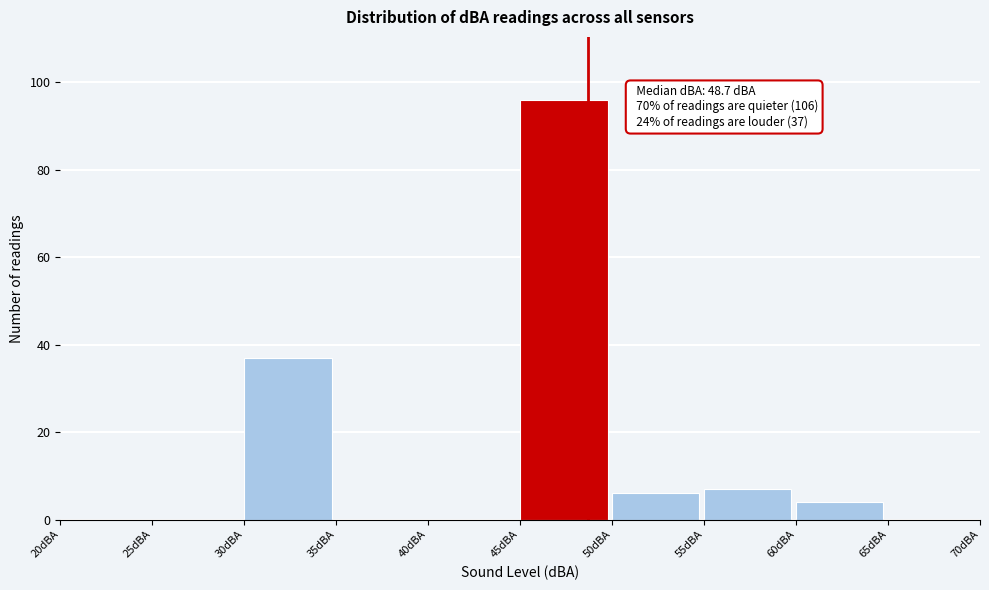

Over which range of the x-axis is the bar tallest?

45 to 50